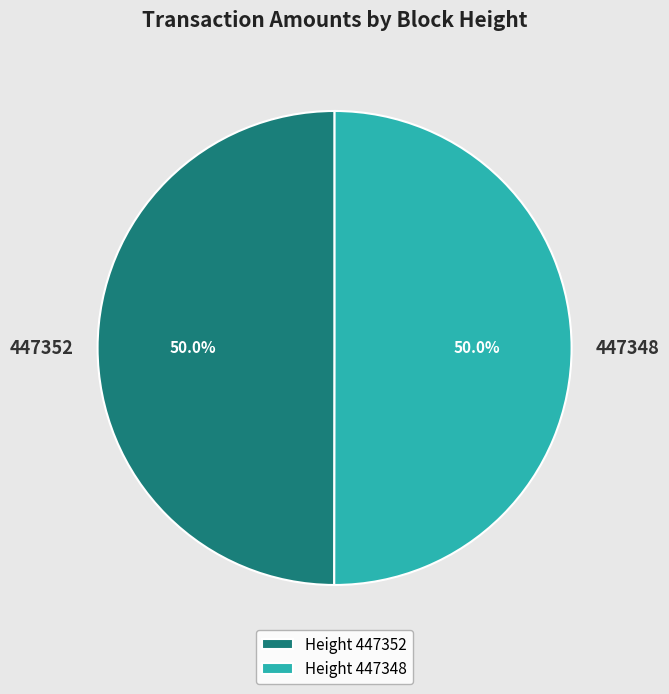

How many segments does this pie chart have?

2